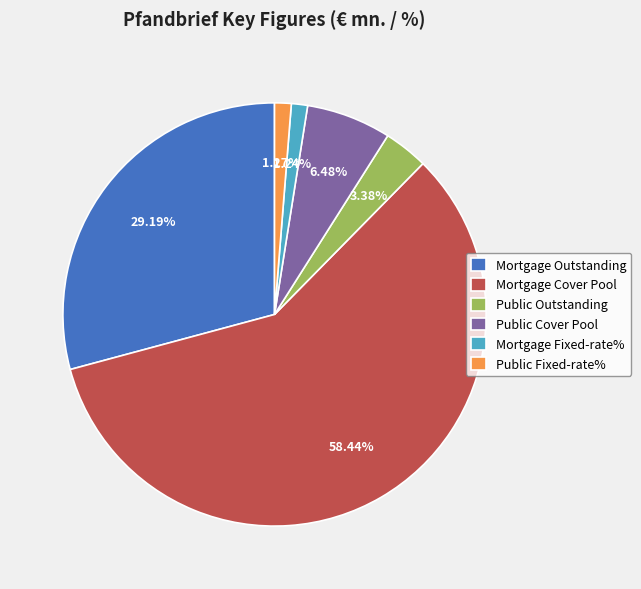

Which category has the biggest portion of the pie?

Mortgage Cover Pool